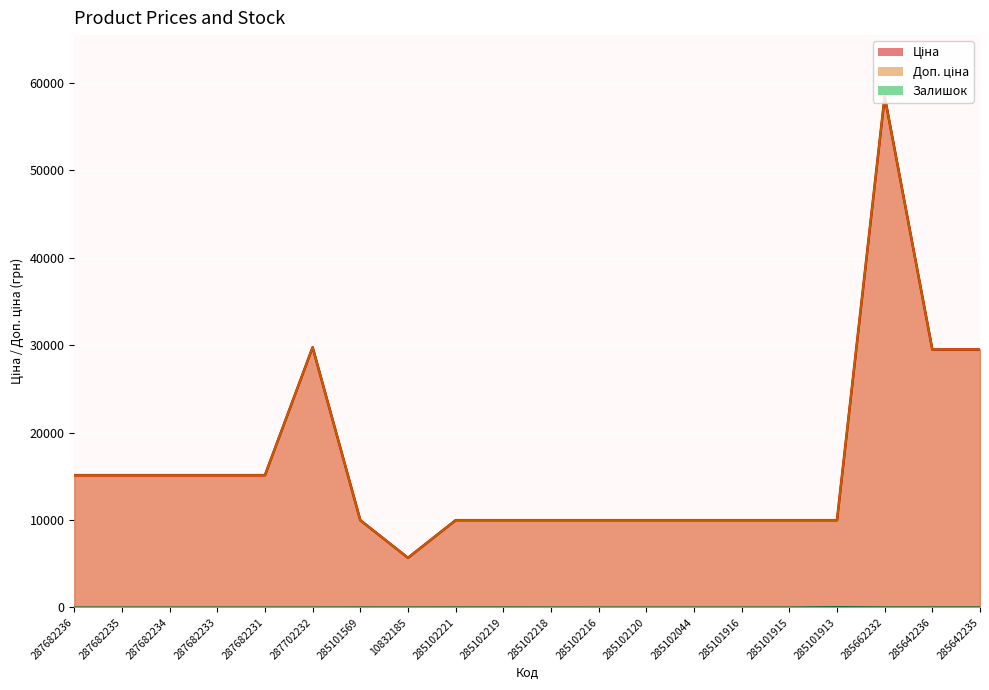

Reading right to left, what are all the values shown in this chart?

Ціна: 285642235=29491.5	285642236=29491.5	285662232=58426.5	285101913=9975.0	285101915=9975.0	285101916=9975.0	285102044=9975.0	285102120=9975.0	285102216=9975.0	285102218=9975.0	285102219=9975.0	285102221=9975.0	10832185=5673.8	285101569=9975.0	287702232=29747.2	287682231=15120.0	287682233=15120.0	287682234=15120.0	287682235=15120.0	287682236=15120.0
Доп. ціна: 285642235=29491.5	285642236=29491.5	285662232=58426.5	285101913=9975.0	285101915=9975.0	285101916=9975.0	285102044=9975.0	285102120=9975.0	285102216=9975.0	285102218=9975.0	285102219=9975.0	285102221=9975.0	10832185=5673.8	285101569=9975.0	287702232=29747.2	287682231=15120.0	287682233=15120.0	287682234=15120.0	287682235=15120.0	287682236=15120.0
Залишок: 285642235=13.0	285642236=14.0	285662232=14.0	285101913=47.0	285101915=0.0	285101916=0.0	285102044=1.0	285102120=0.0	285102216=0.0	285102218=3.0	285102219=9.0	285102221=11.0	10832185=4.0	285101569=7.0	287702232=0.0	287682231=0.0	287682233=0.0	287682234=0.0	287682235=0.0	287682236=0.0